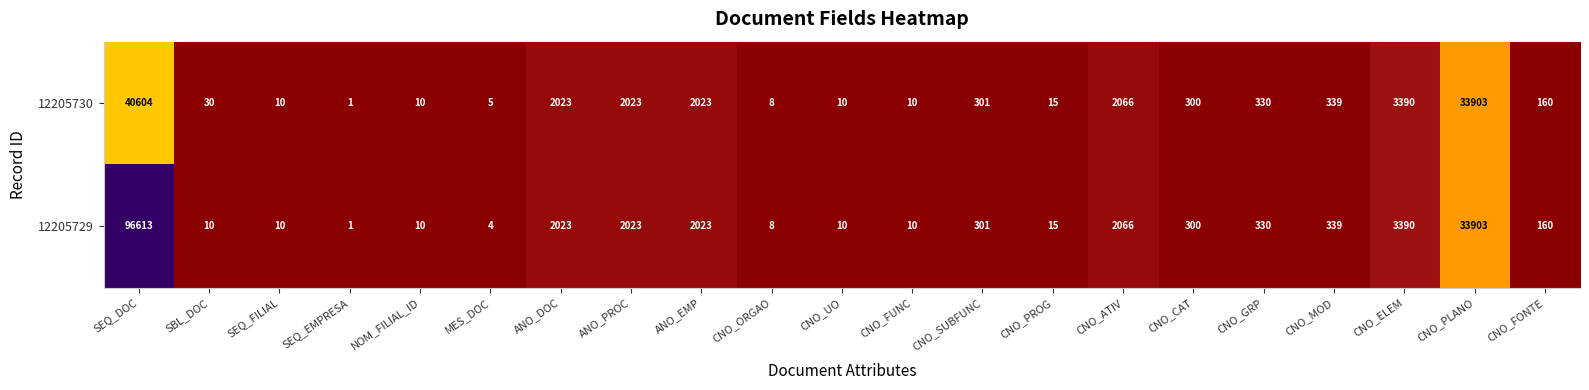

Where is 12205729 nearest to the value 48307?

CNO_PLANO